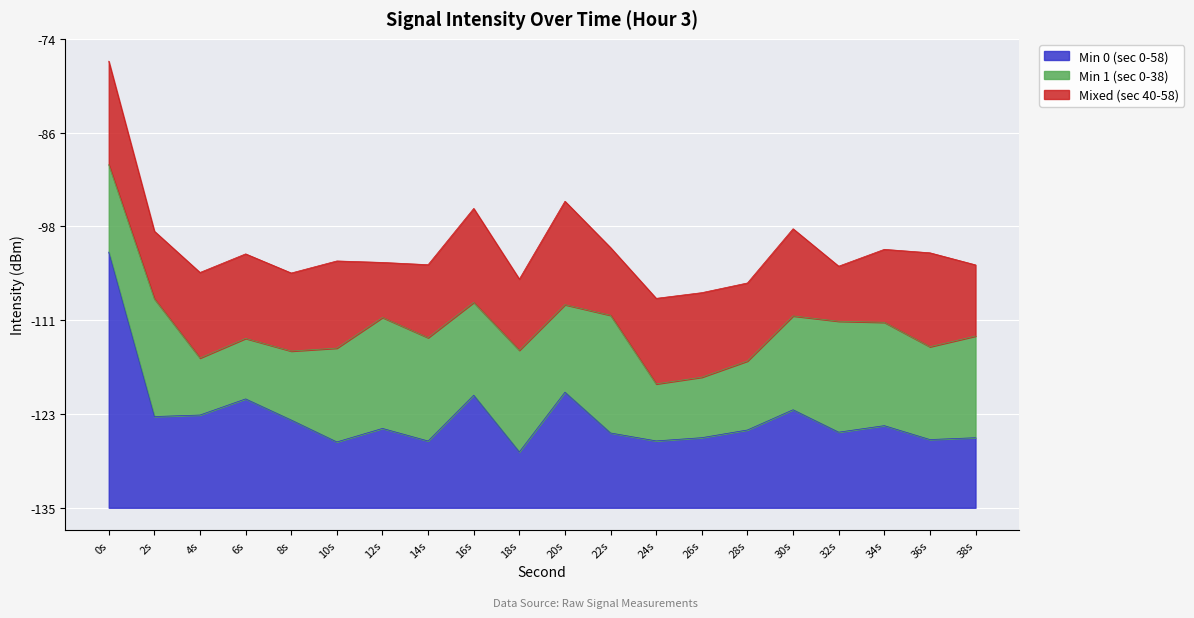

What is the difference between the Min 1 (sec 0-38) values at 38 and 14?

0.2